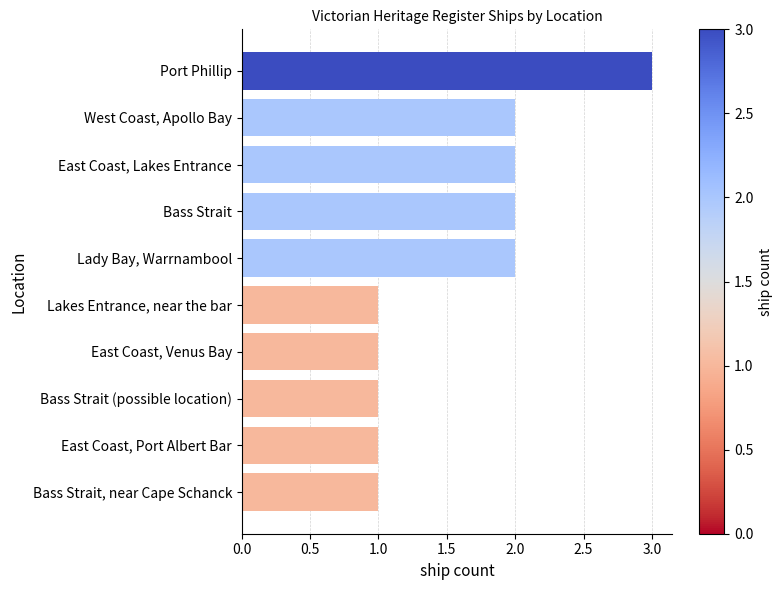

Approximately how many times larger is the value at Bass Strait compared to Lakes Entrance, near the bar?

2.0